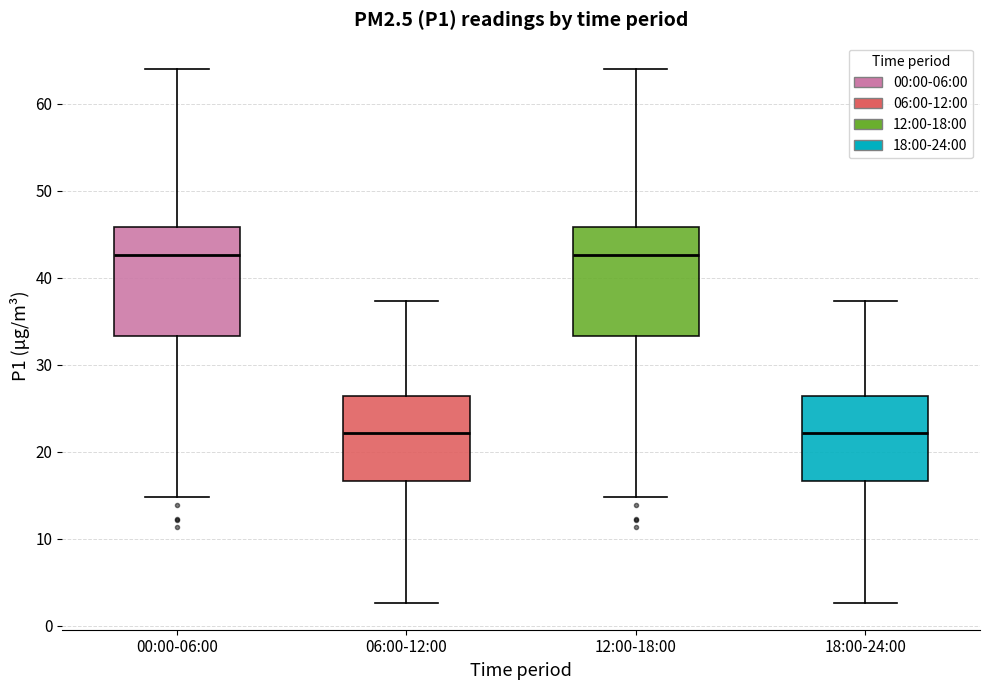

Reading left to right, read every box against the y-axis: the position of its median line, the range the box covers, and the ends of its whiskers. The values are not printed on the chart, so give them approximately, as read against the axis.

00:00-06:00: median 43, box 33 to 46, whiskers 15 to 64
06:00-12:00: median 22, box 17 to 26, whiskers 3 to 37
12:00-18:00: median 43, box 33 to 46, whiskers 15 to 64
18:00-24:00: median 22, box 17 to 26, whiskers 3 to 37